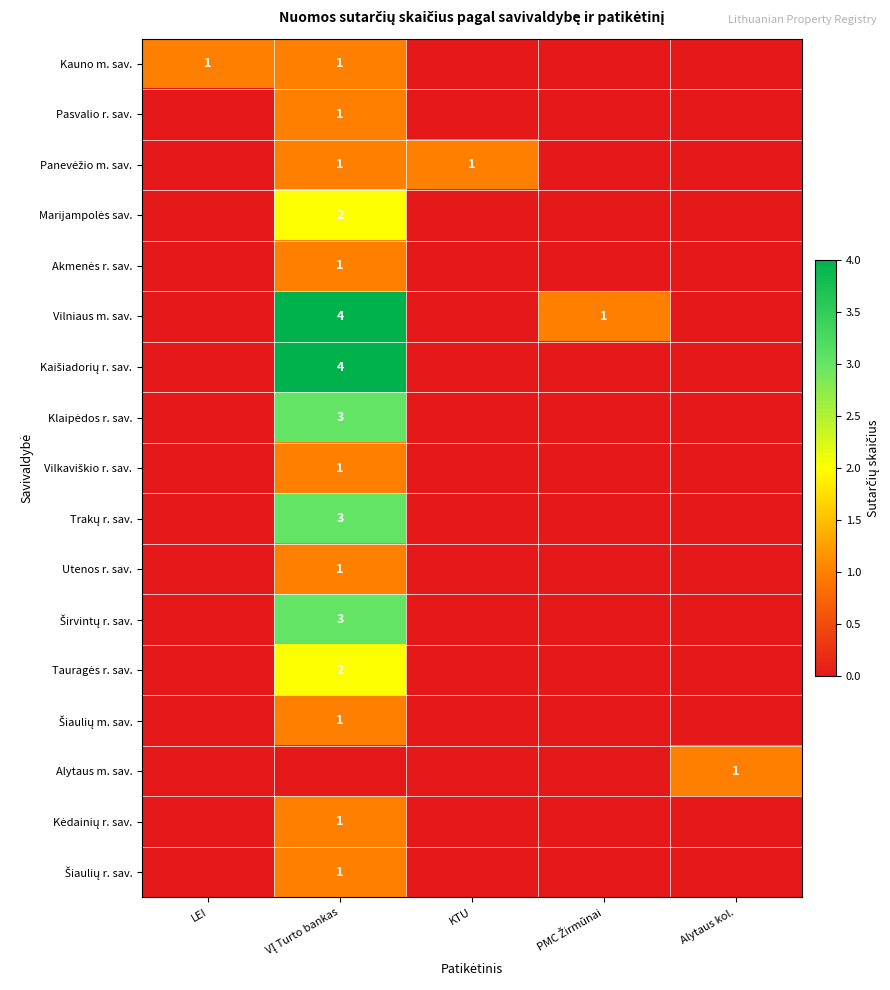

Is it true that Šiaulių m. sav. equals 0 at Alytaus kol.?

True